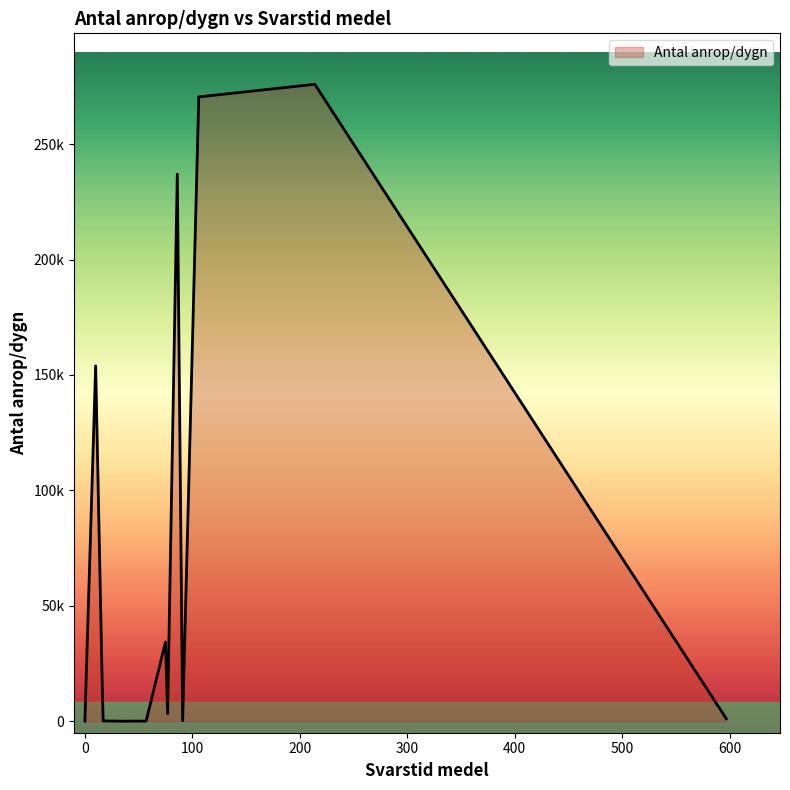

List the labels in order of value, largest first.

1, 19, 17, 18, 4, 7, 5, 0, 6, 8, 16, 3, 11, 2, 9, 10, 12, 13, 14, 15, 20